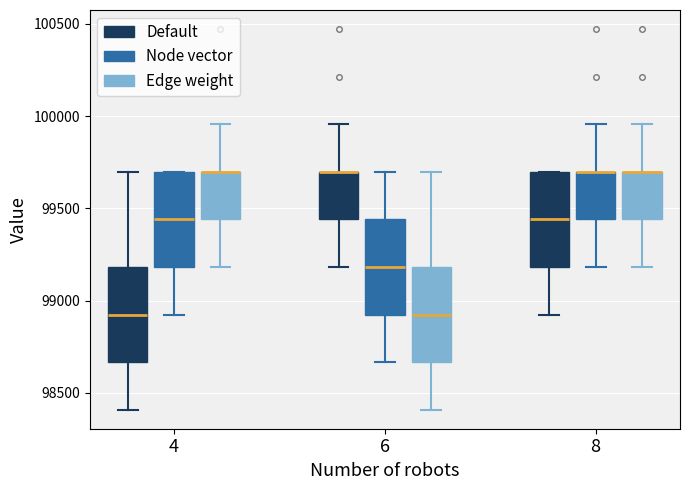

Where does the upper whisker of the box for 8 (Node vector) end on the y-axis? The values are not printed on the chart, so give them approximately, as read against the axis.

99950